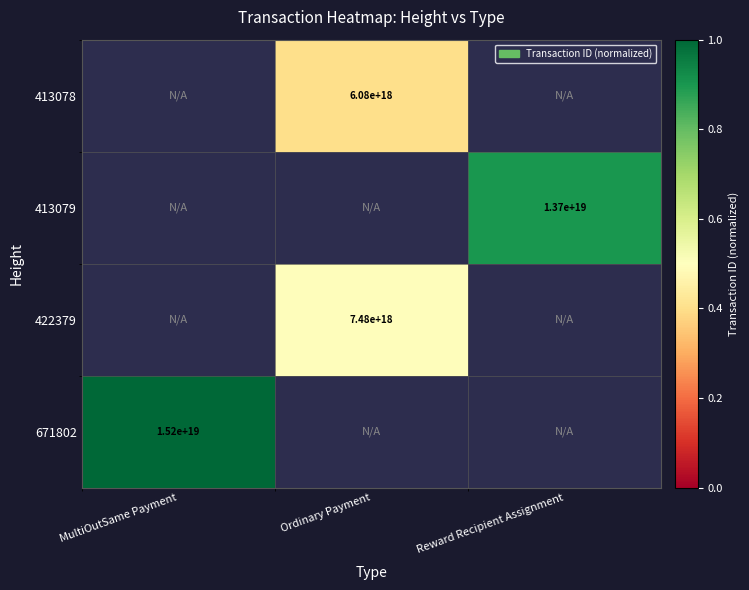

True or false: 422379 has a value of 7480000000000000000 at Ordinary Payment.

True